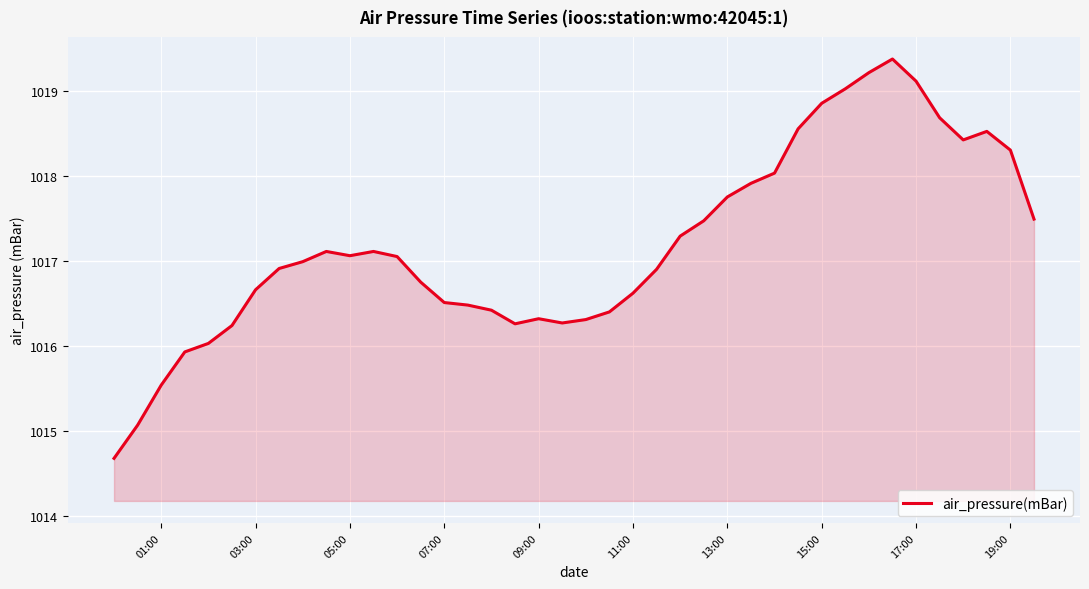

What is the difference between the maximum and minimum values?

4.7